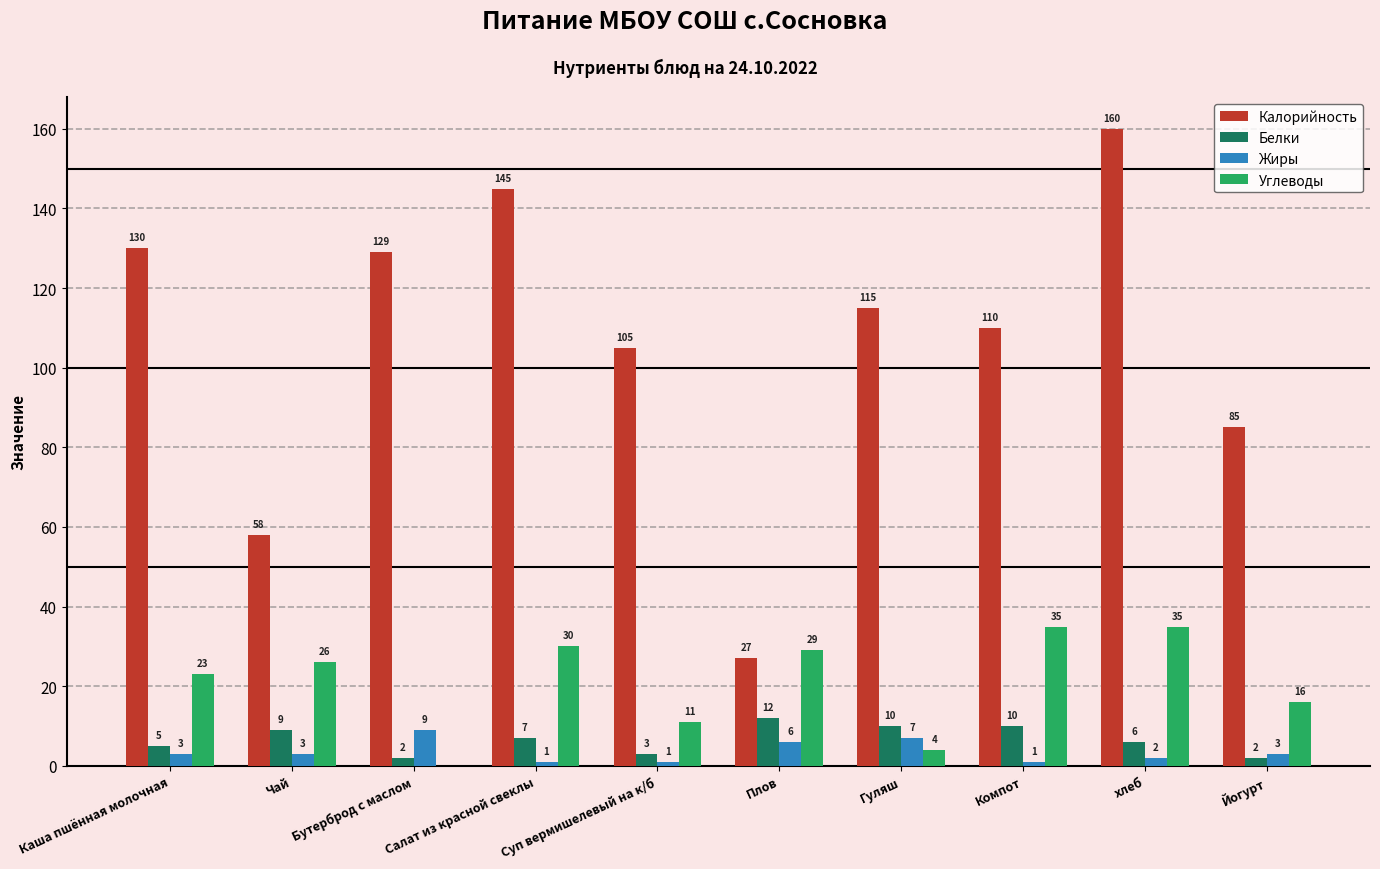

Between Бутерброд с маслом and Суп вермишелевый на к/б, which series saw the biggest shift?

Калорийность